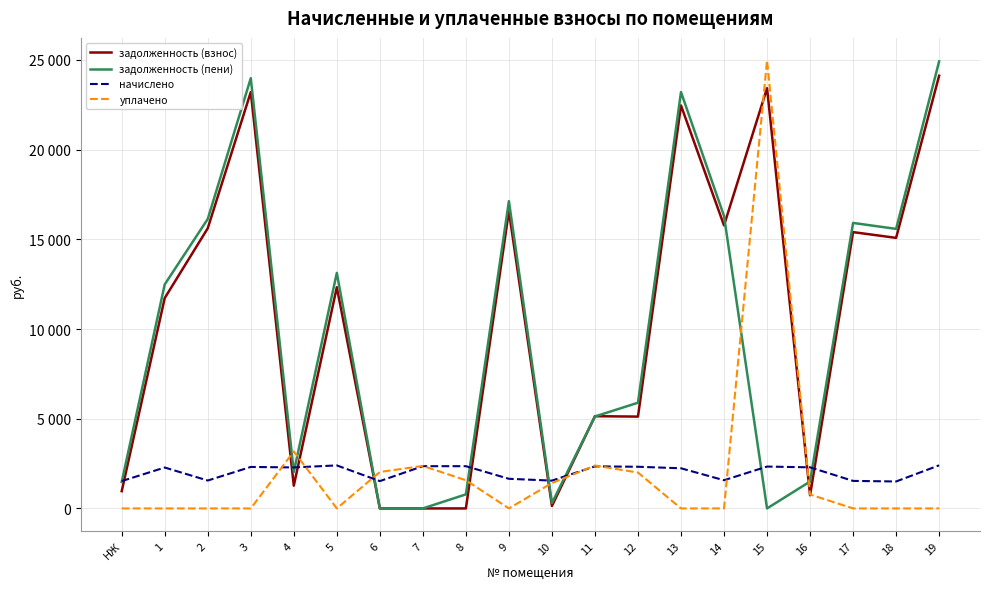

List the series in order of their peak value, highest first.

уплачено, задолженность (пени), задолженность (взнос), начислено